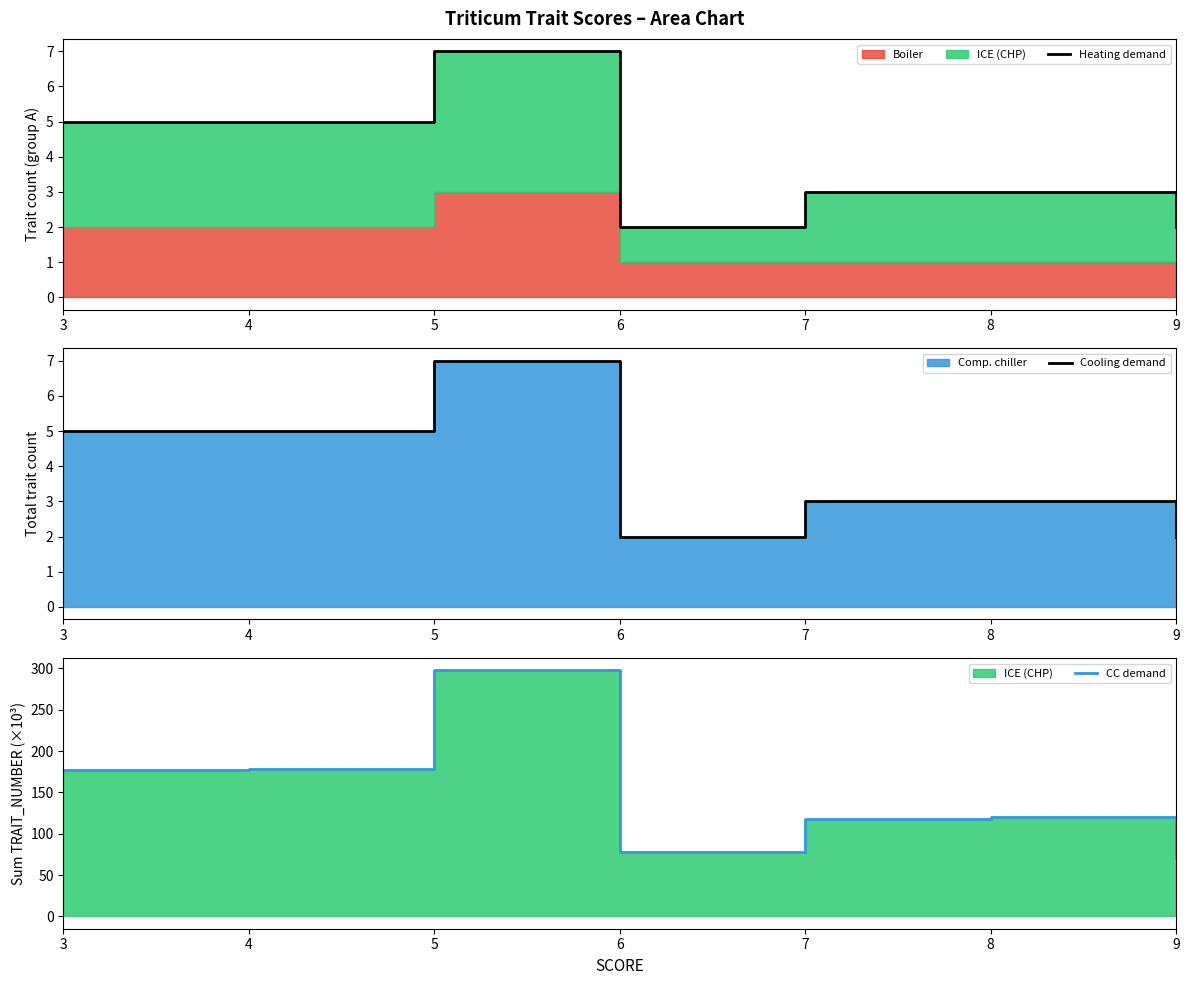

At which category does Cooling demand reach its first local valley?

6